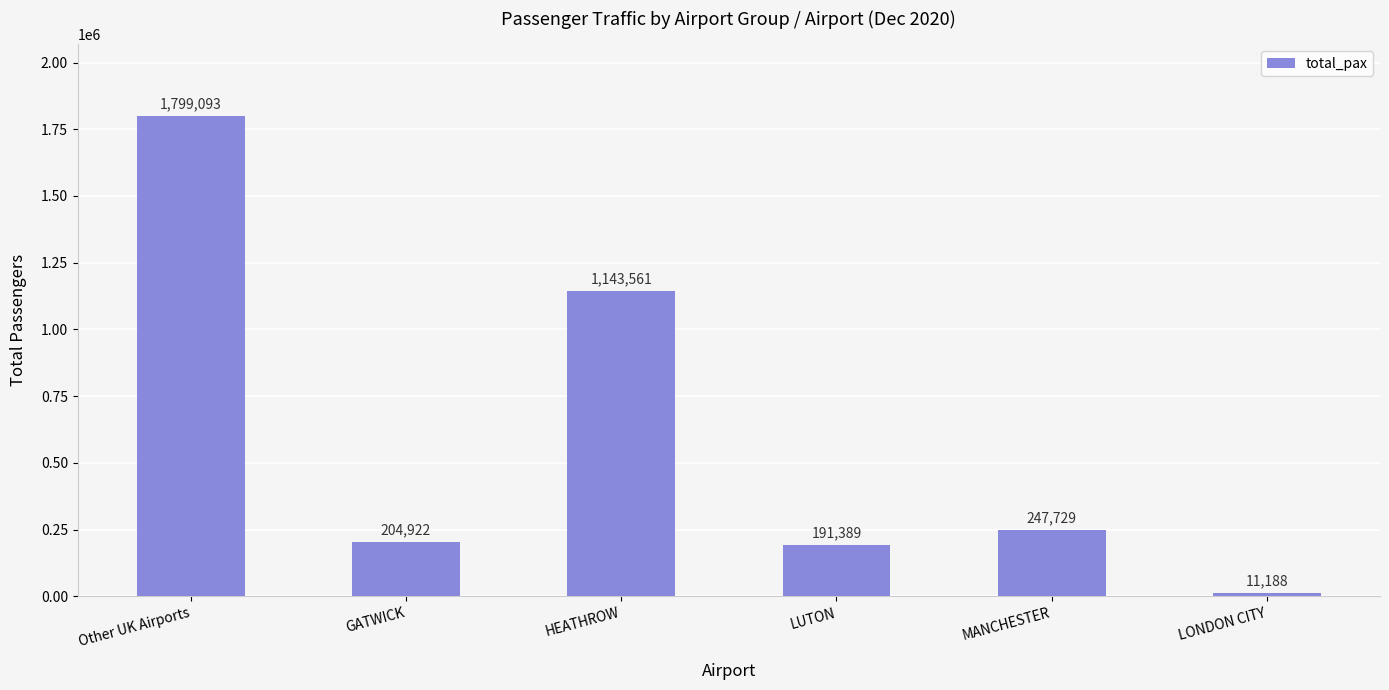

List the labels in order of value, smallest first.

LONDON CITY, LUTON, GATWICK, MANCHESTER, HEATHROW, Other UK Airports